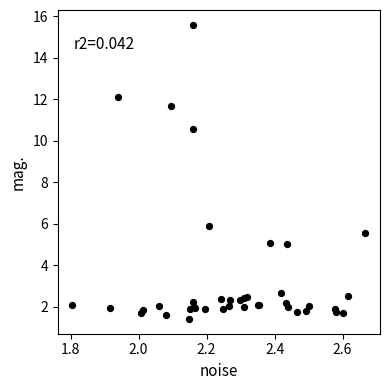

What Y value in the scatter plot is closest to 8?

5.9